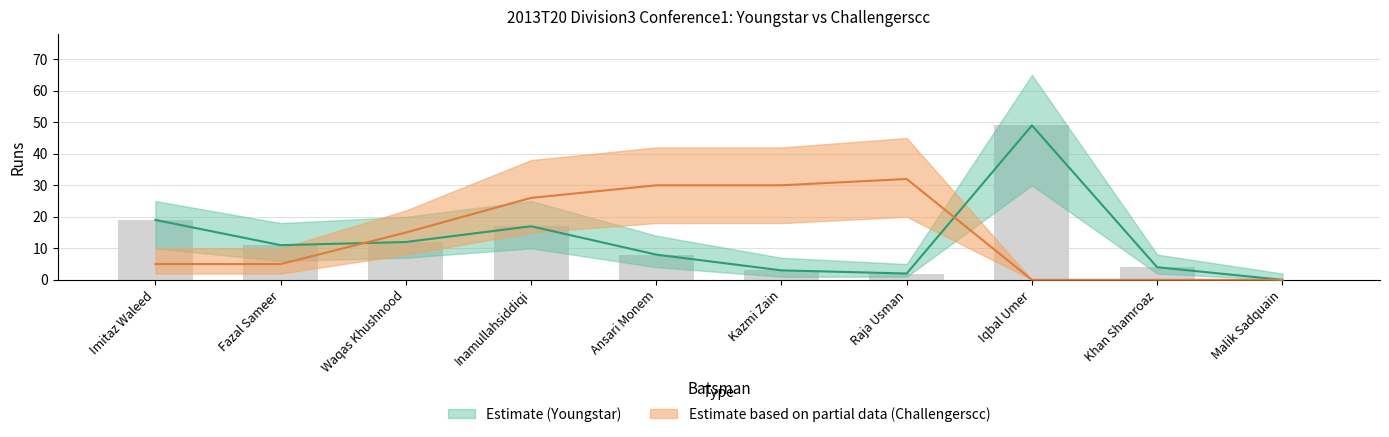

Which has a higher value, Kazmi Zain or Inamullahsiddiqi?

Inamullahsiddiqi